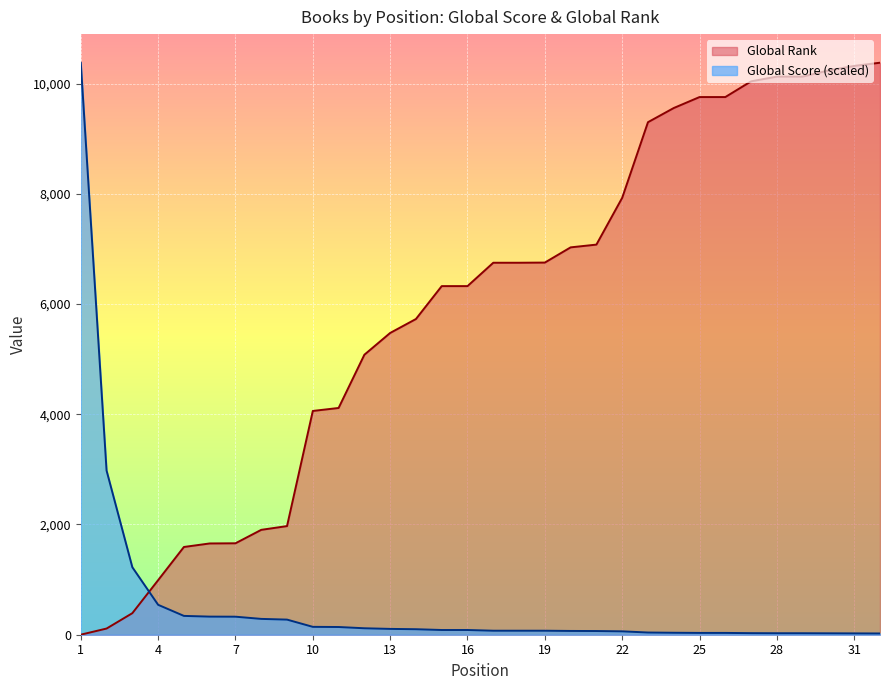

What is the difference between the Global Score values at 29 and 14?

72.9